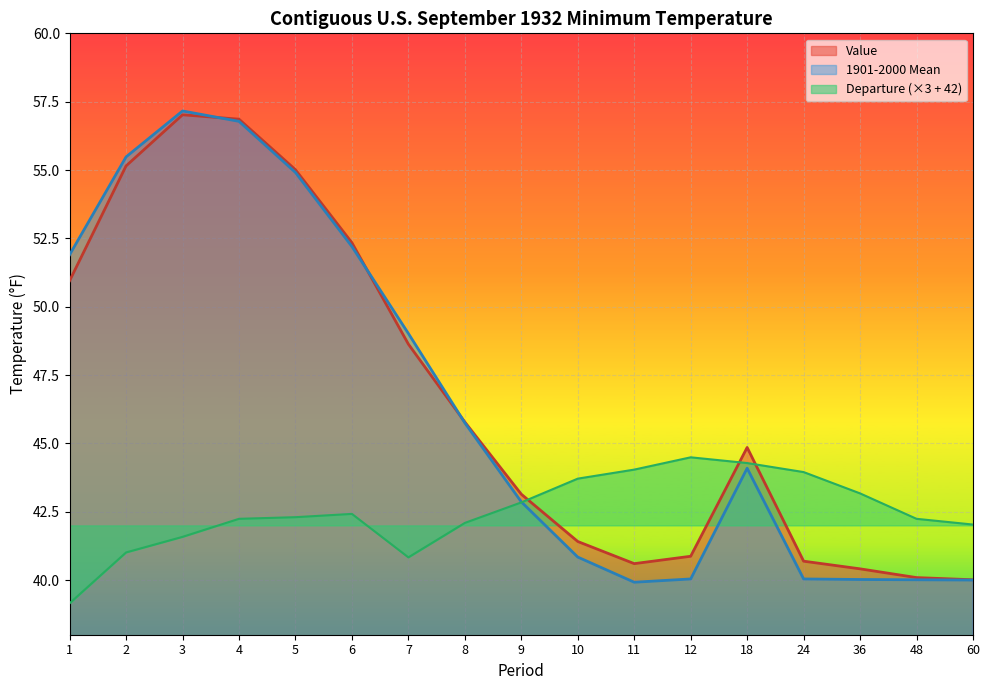

Between 4 and 1, which is larger?

4